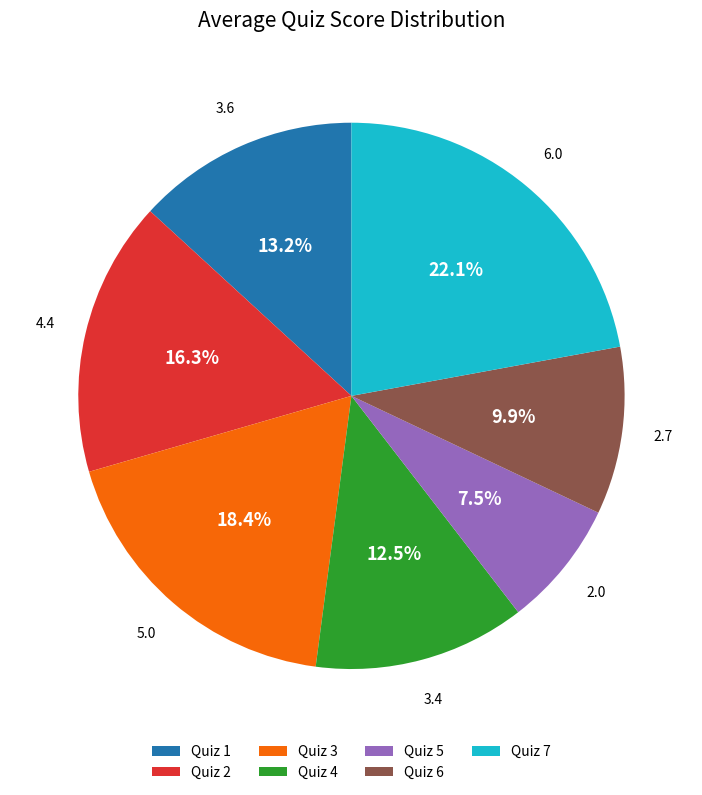

Between Quiz 2 and Quiz 3, which is larger?

Quiz 3